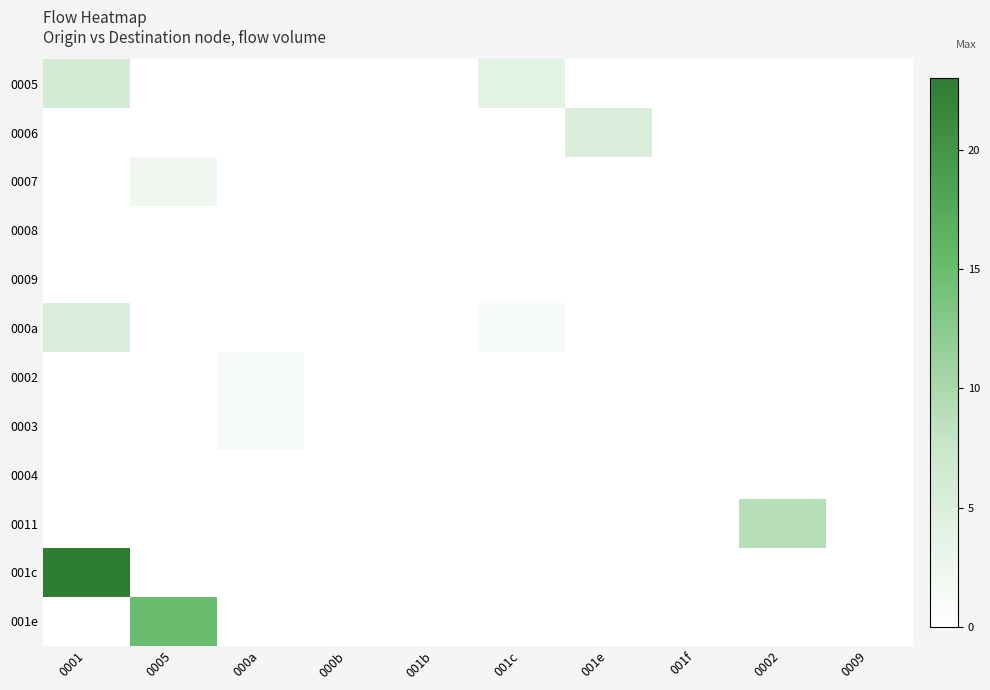

What is the difference between the highest and lowest values at 0002?

9